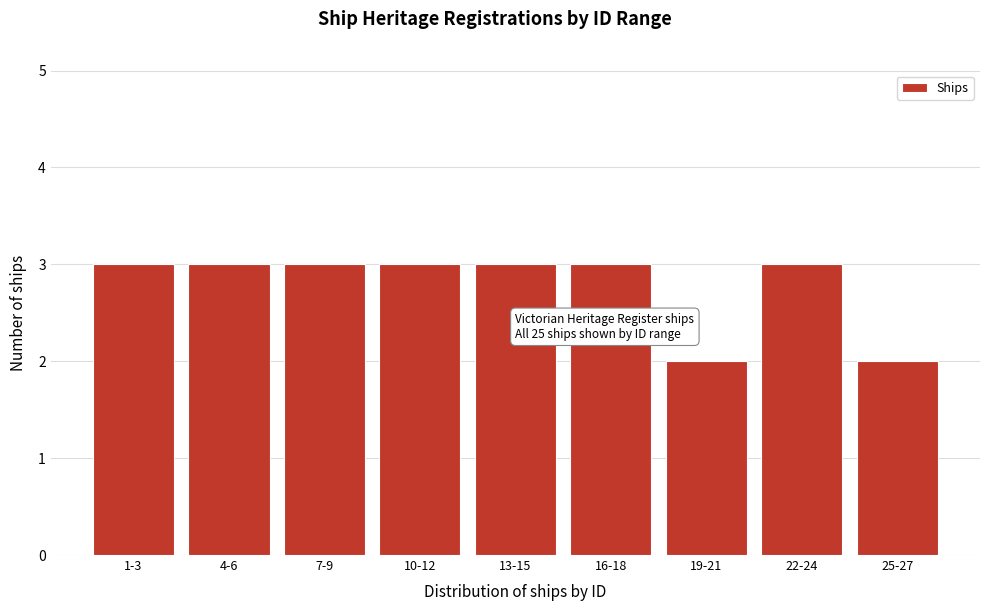

Reading left to right, extract all data points from this chart.

3	3	3	3	3	3	2	3	2